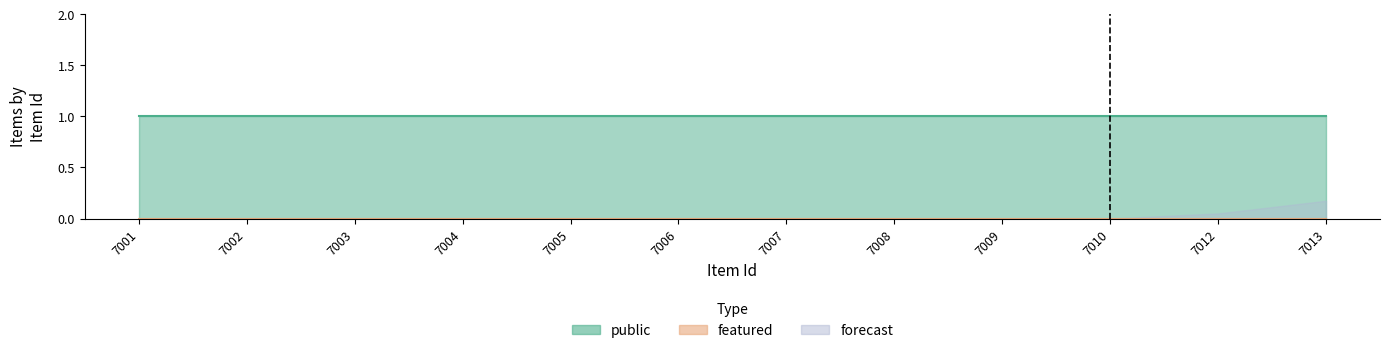

Which has a higher value, 7006 or 7008?

7006